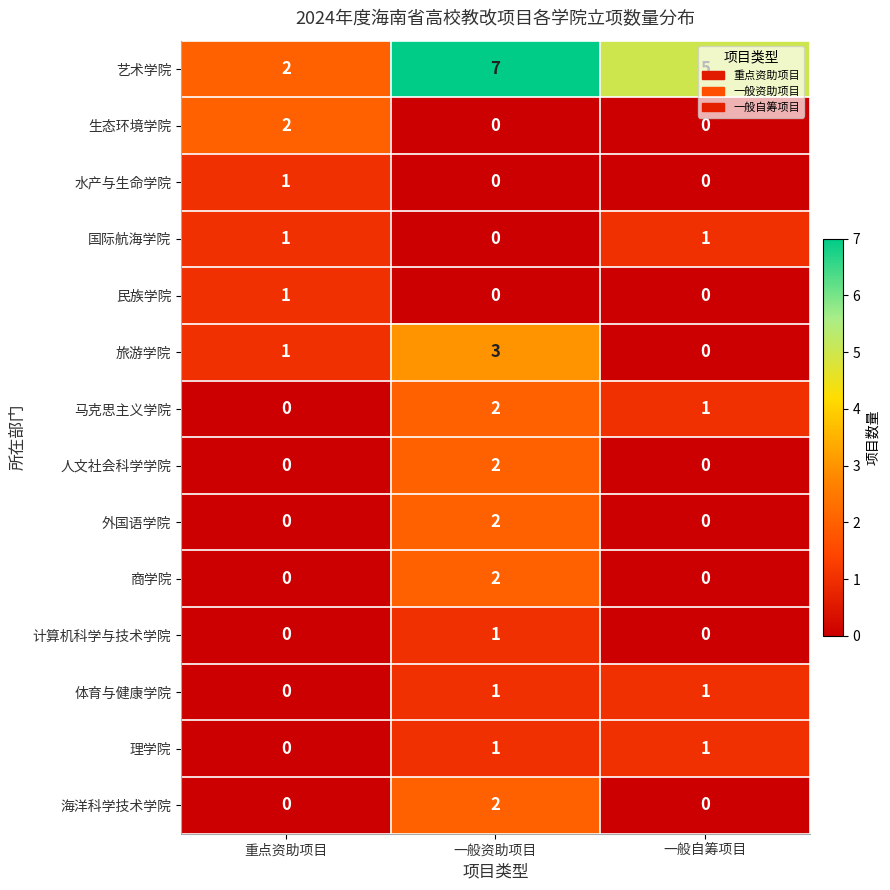

What is the sum of the 艺术学院 values at 重点资助项目 and 一般自筹项目?

7